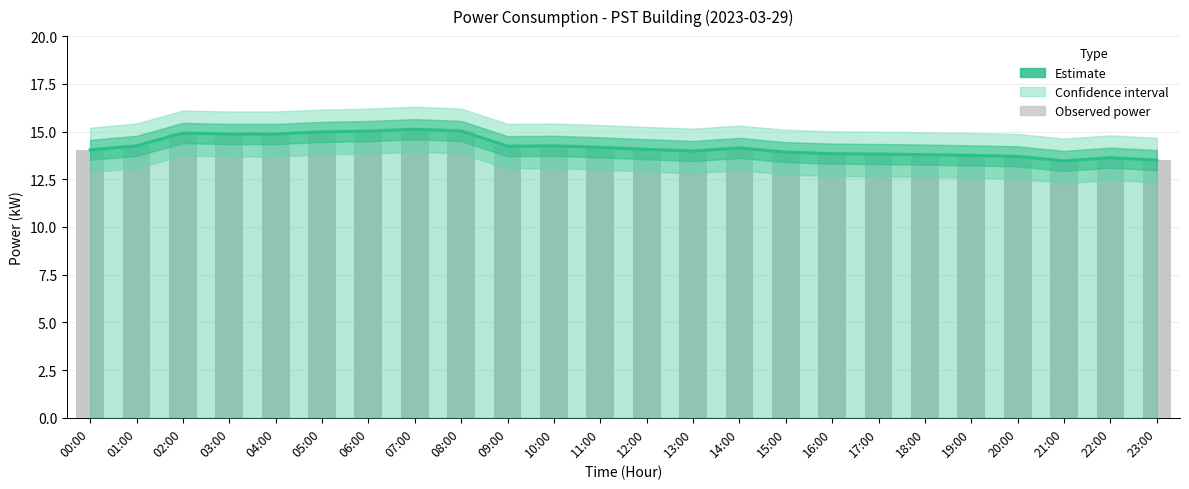

What is the label of the 11th bar from the left?

10:00